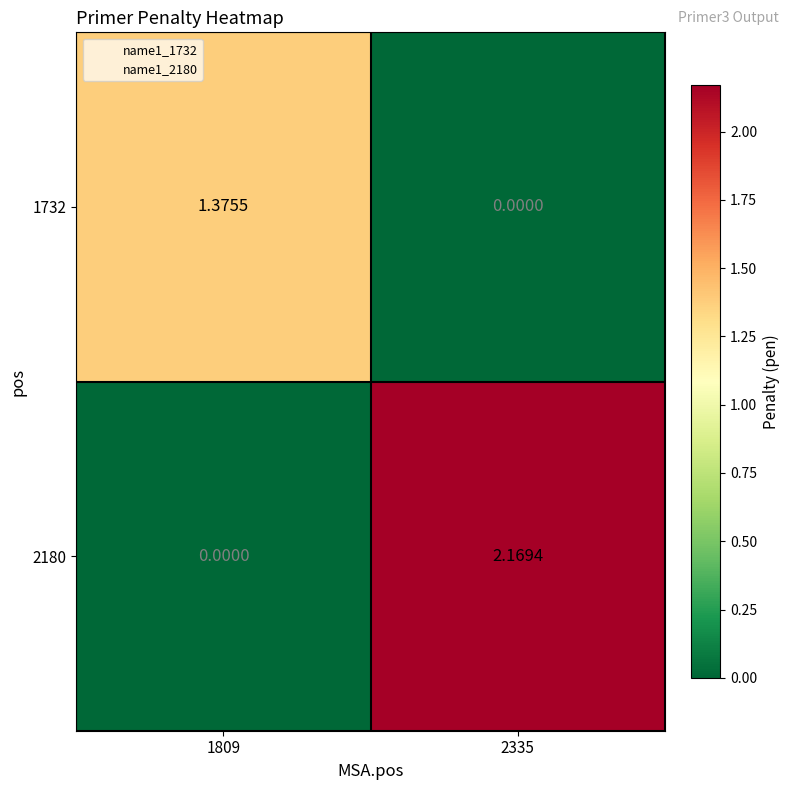

How many positive values does the 2180 series have?

1